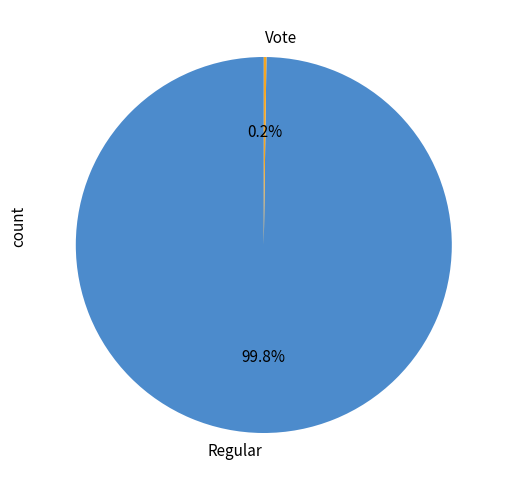

Is there any slice that represents more than half of the pie?

Yes